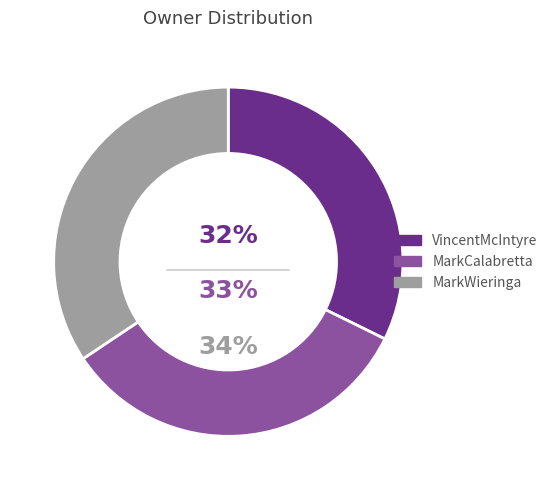

Rank the categories by value from lowest to highest.

VincentMcIntyre, MarkCalabretta, MarkWieringa